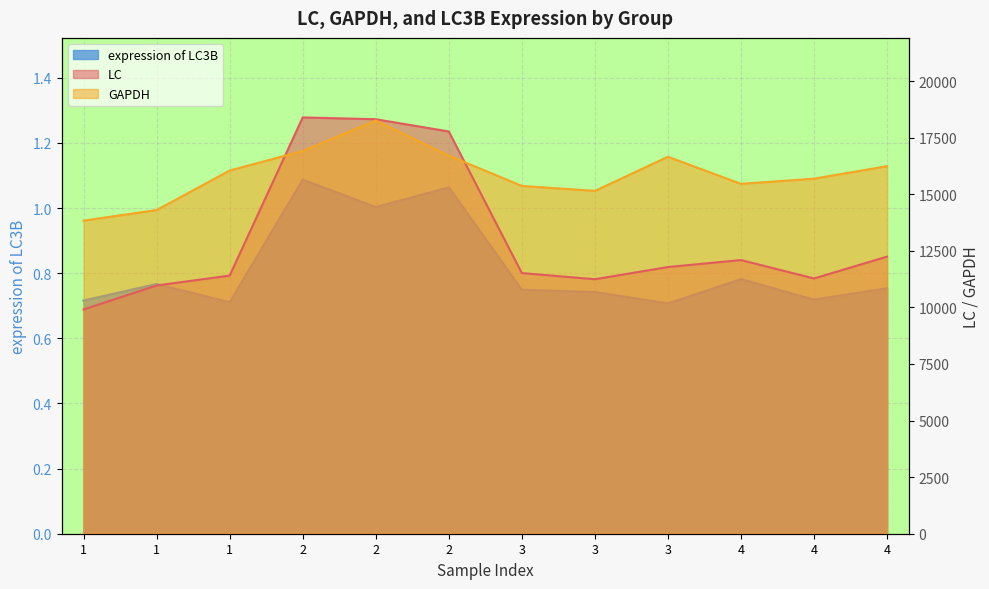

True or false: GAPDH and expression of LC3B intersect in this chart.

False